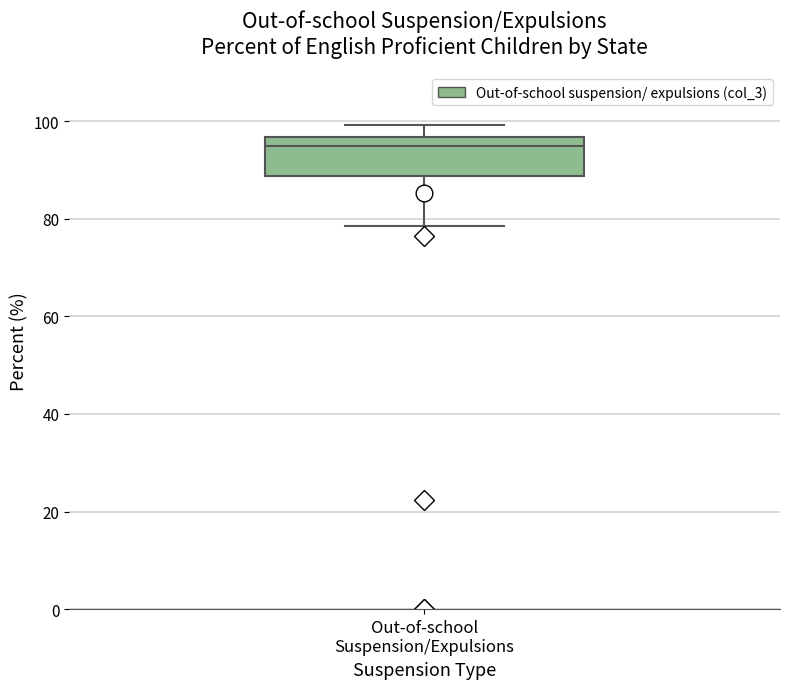

Read this box plot against the y-axis: the position of the median line, the range covered by the box, and the ends of both whiskers. The values are not printed on the chart, so give them approximately, as read against the axis.

median 94, box 88 to 96, whiskers 78 to 100